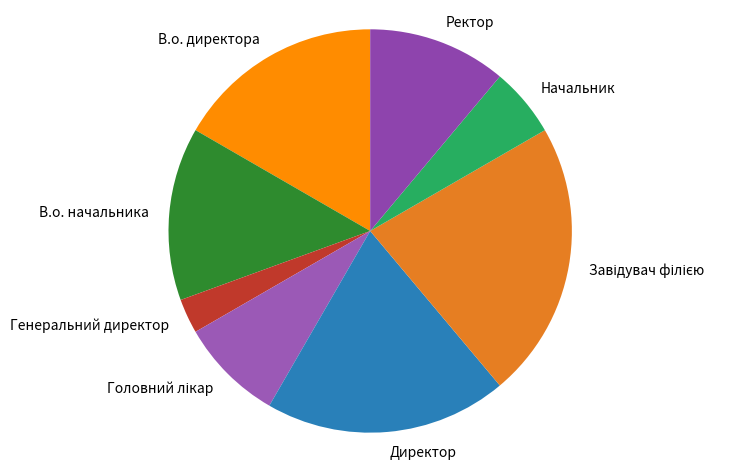

Combined, do В.о. начальника and В.о. директора account for over 50%?

No